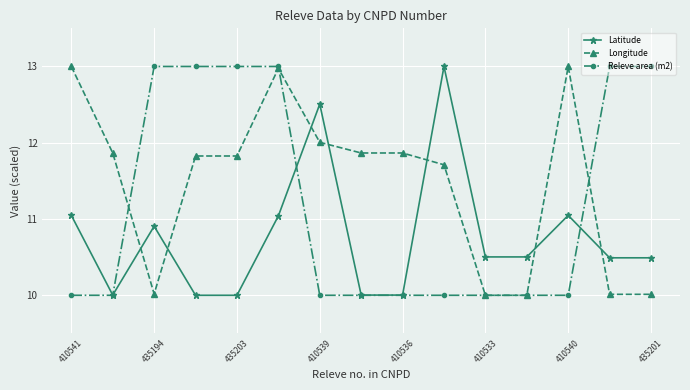

Rank the series by their average value, from highest to lowest.

Longitude, Releve area (m2), Latitude